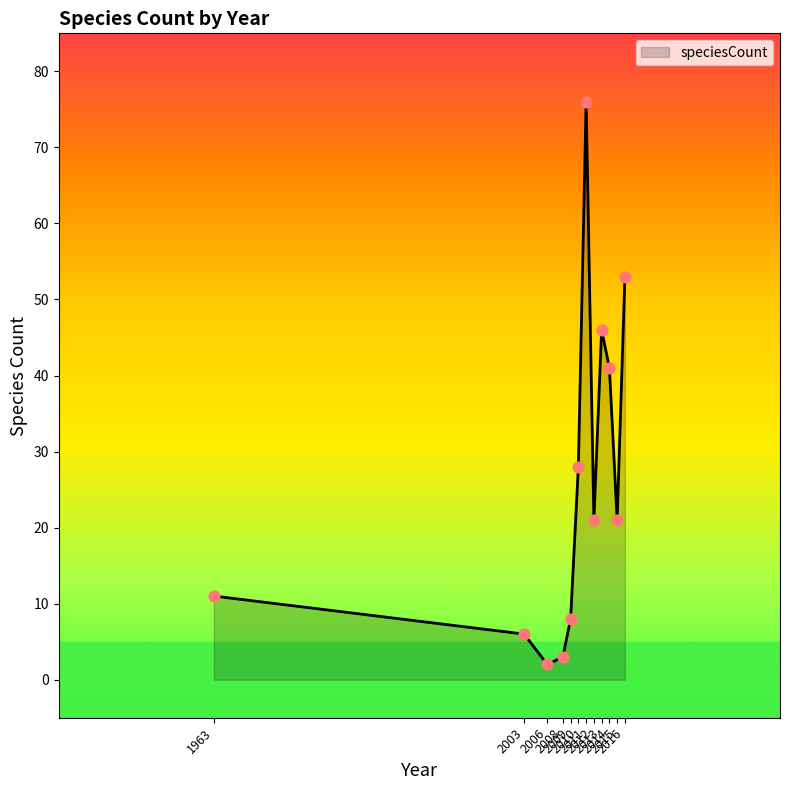

What is the change in value from 2011 to 2015?

-55